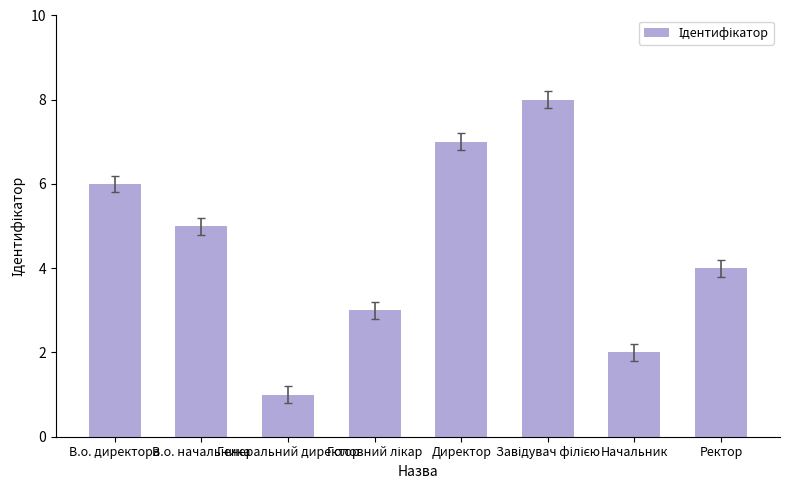

What is the difference between the second highest and second lowest values?

5